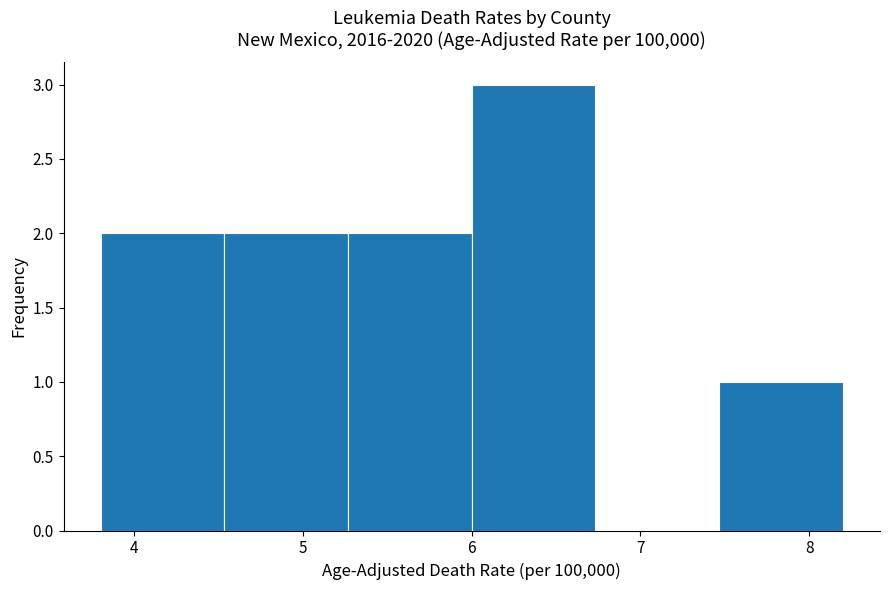

Which range on the x-axis has the tallest bar?

6.0 to 6.7